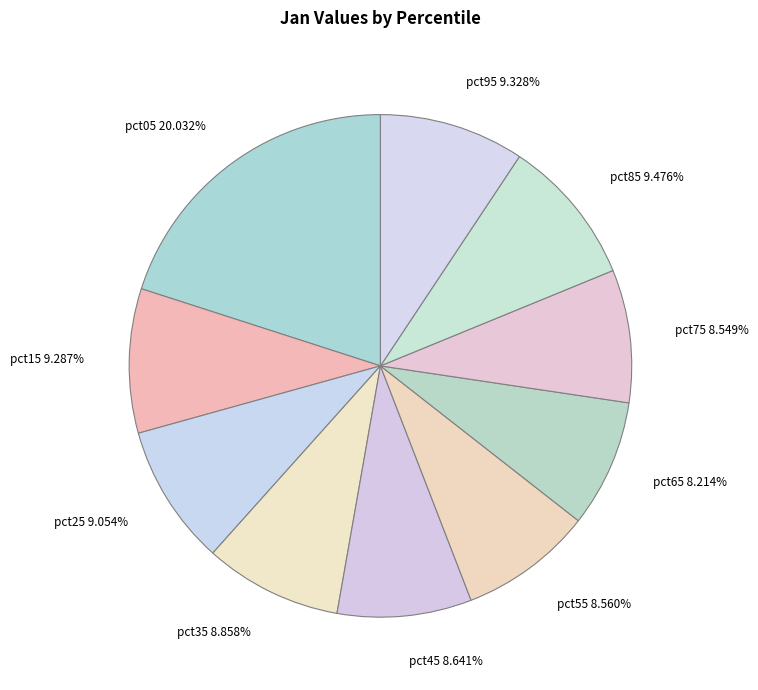

Is there any slice that represents more than half of the pie?

No